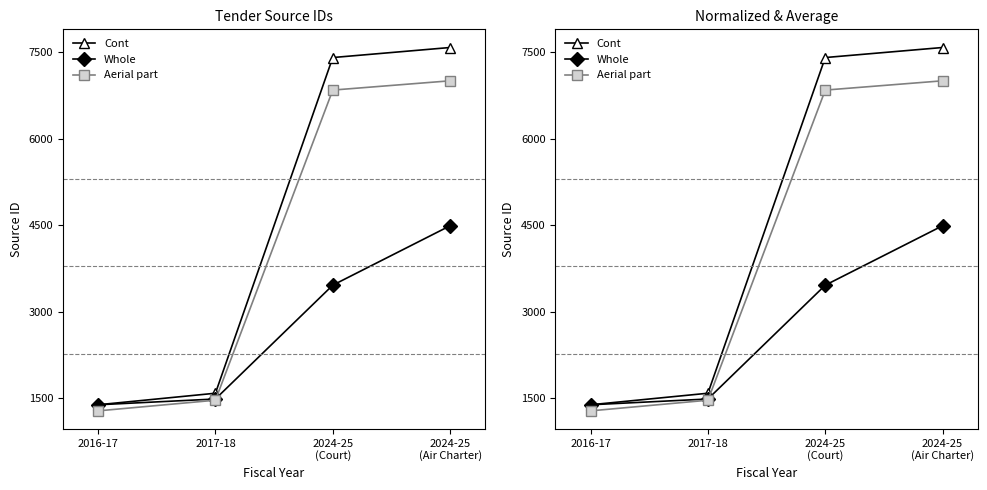

Which series has the largest total across all categories?

Cont